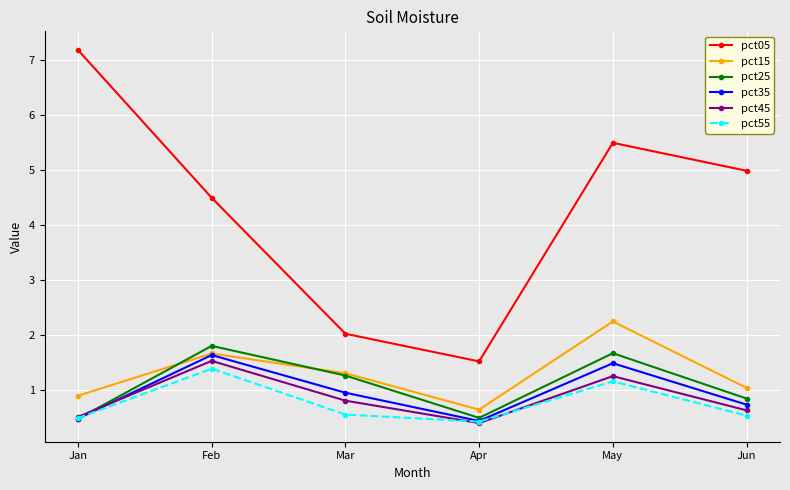

Which series has the largest range (max minus min)?

pct05